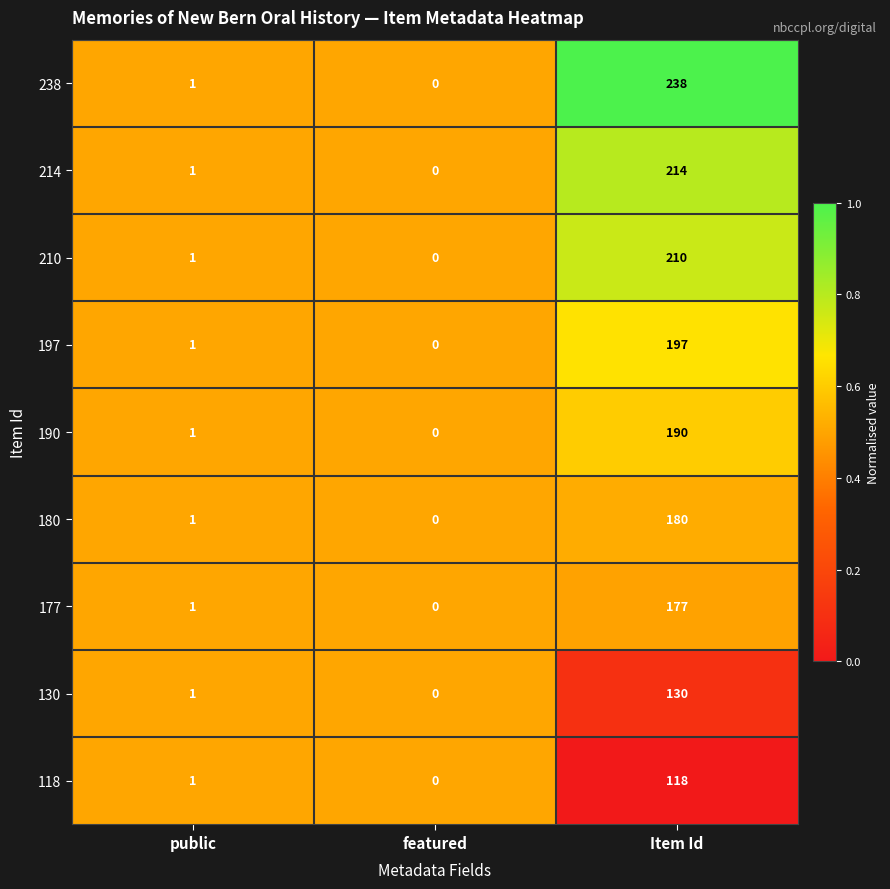

Is the value of 210 at Item Id greater than the value of 177 at public?

Yes